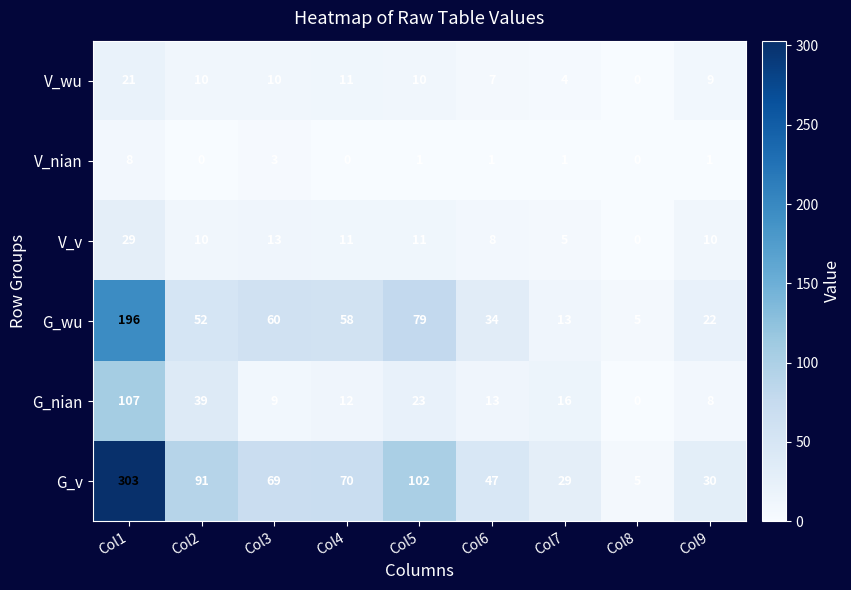

True or false: V_nian has a value of 3 at Col3.

True